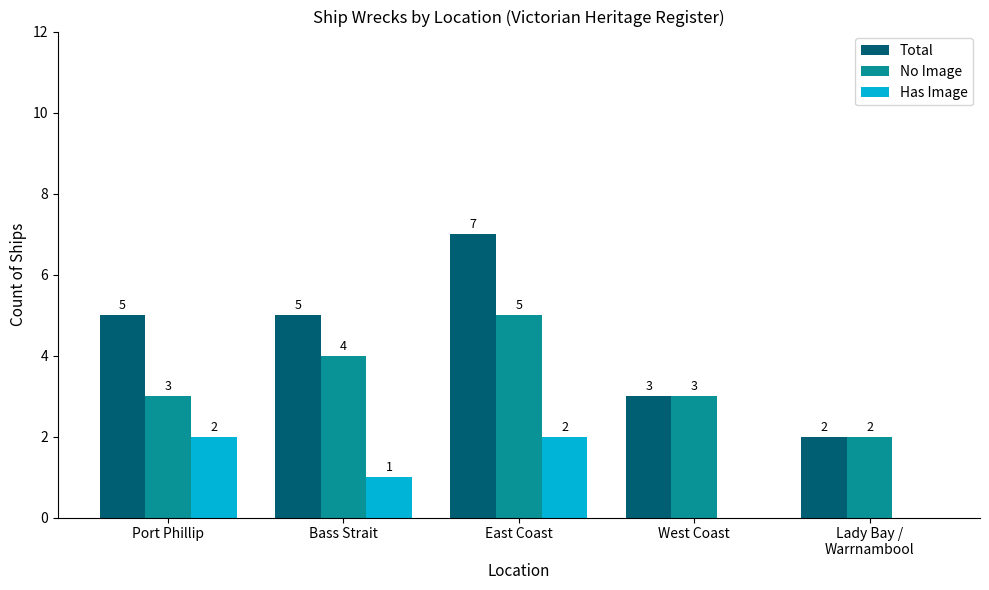

Where does the Has Image series first go above 1?

Port Phillip